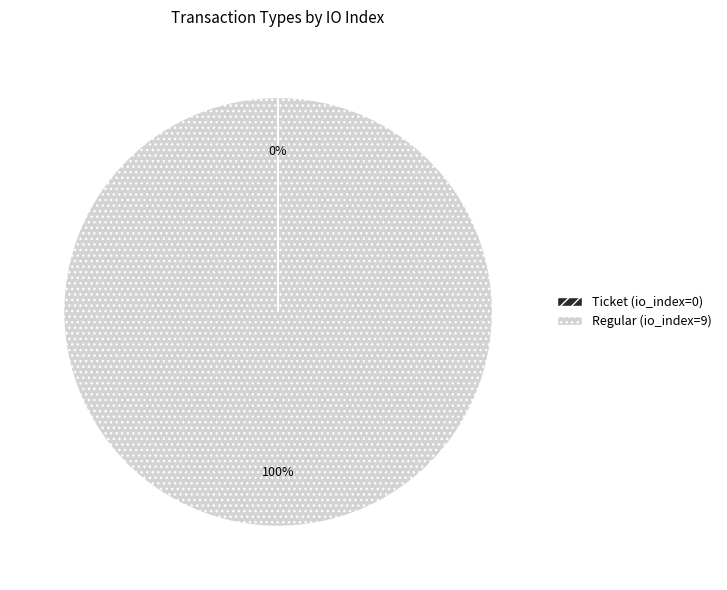

To the nearest percent, what is the average slice percentage?

50%